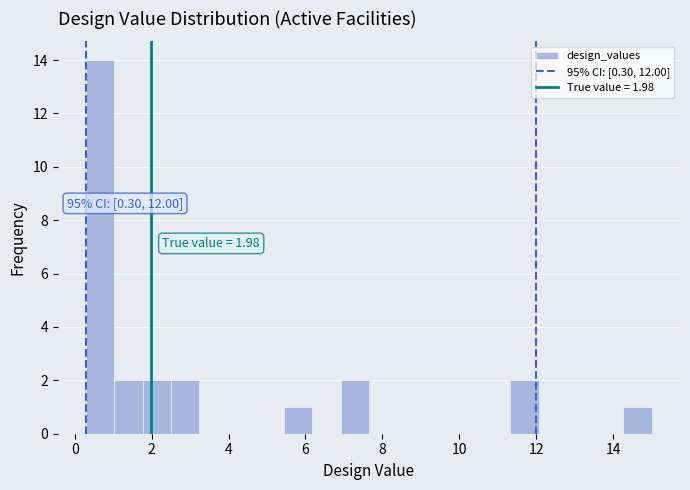

Read against the x-axis, roughly where is the centre of the tallest bar?

0.6